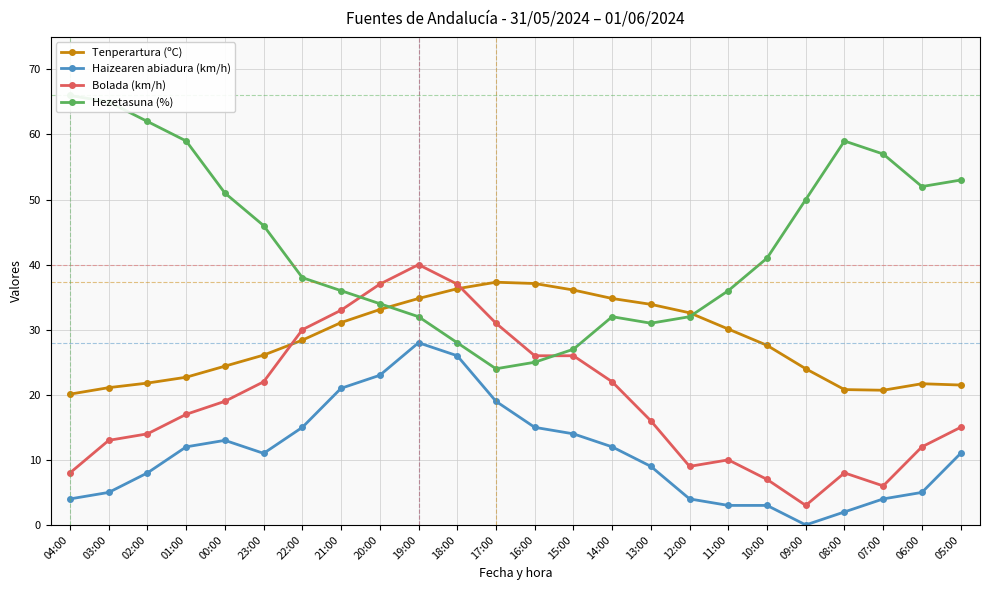

Reading right to left, transcribe all the data shown in this chart.

Tenperartura (ºC): 05:00=21.5	06:00=21.7	07:00=20.7	08:00=20.8	09:00=24.0	10:00=27.6	11:00=30.1	12:00=32.6	13:00=33.9	14:00=34.8	15:00=36.1	16:00=37.1	17:00=37.3	18:00=36.3	19:00=34.8	20:00=33.1	21:00=31.1	22:00=28.4	23:00=26.1	00:00=24.4	01:00=22.7	02:00=21.8	03:00=21.1	04:00=20.1
Haizearen abiadura (km/h): 05:00=11.0	06:00=5.0	07:00=4.0	08:00=2.0	09:00=0.0	10:00=3.0	11:00=3.0	12:00=4.0	13:00=9.0	14:00=12.0	15:00=14.0	16:00=15.0	17:00=19.0	18:00=26.0	19:00=28.0	20:00=23.0	21:00=21.0	22:00=15.0	23:00=11.0	00:00=13.0	01:00=12.0	02:00=8.0	03:00=5.0	04:00=4.0
Bolada (km/h): 05:00=15.0	06:00=12.0	07:00=6.0	08:00=8.0	09:00=3.0	10:00=7.0	11:00=10.0	12:00=9.0	13:00=16.0	14:00=22.0	15:00=26.0	16:00=26.0	17:00=31.0	18:00=37.0	19:00=40.0	20:00=37.0	21:00=33.0	22:00=30.0	23:00=22.0	00:00=19.0	01:00=17.0	02:00=14.0	03:00=13.0	04:00=8.0
Hezetasuna (%): 05:00=53.0	06:00=52.0	07:00=57.0	08:00=59.0	09:00=50.0	10:00=41.0	11:00=36.0	12:00=32.0	13:00=31.0	14:00=32.0	15:00=27.0	16:00=25.0	17:00=24.0	18:00=28.0	19:00=32.0	20:00=34.0	21:00=36.0	22:00=38.0	23:00=46.0	00:00=51.0	01:00=59.0	02:00=62.0	03:00=65.0	04:00=66.0